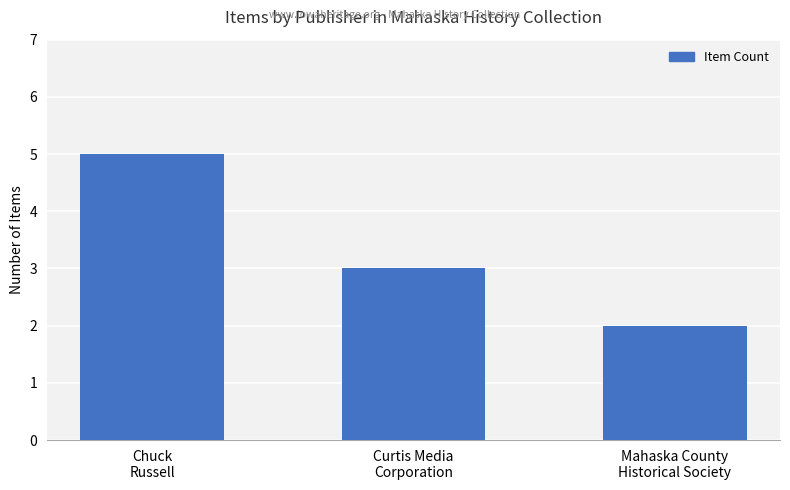

How many values are below 3?

1